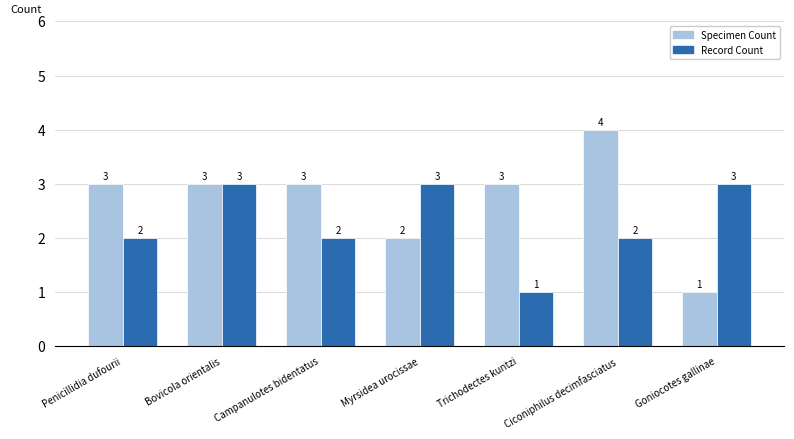

Does the chart contain any negative values?

No